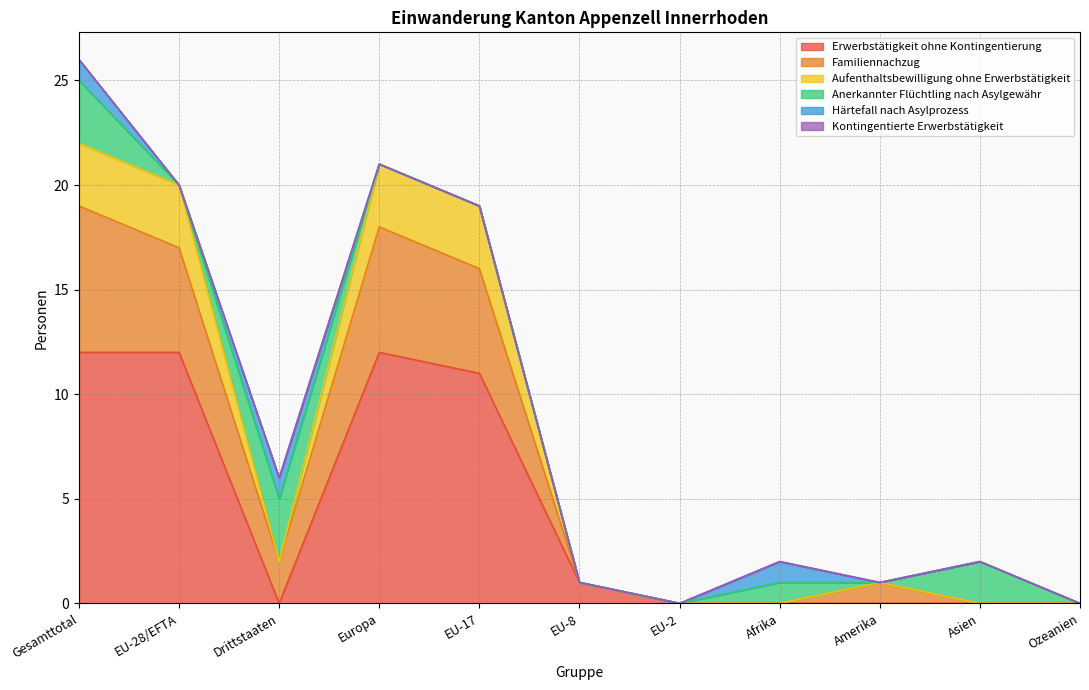

What is the difference between the maximum and minimum values in the Erwerbstätigkeit ohne Kontingentierung series?

12